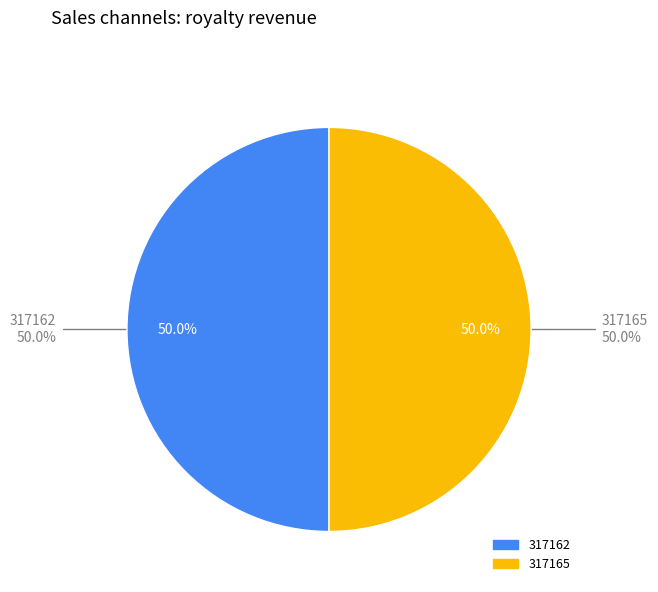

To the nearest percent, what percentage of the pie is 317165?

50%